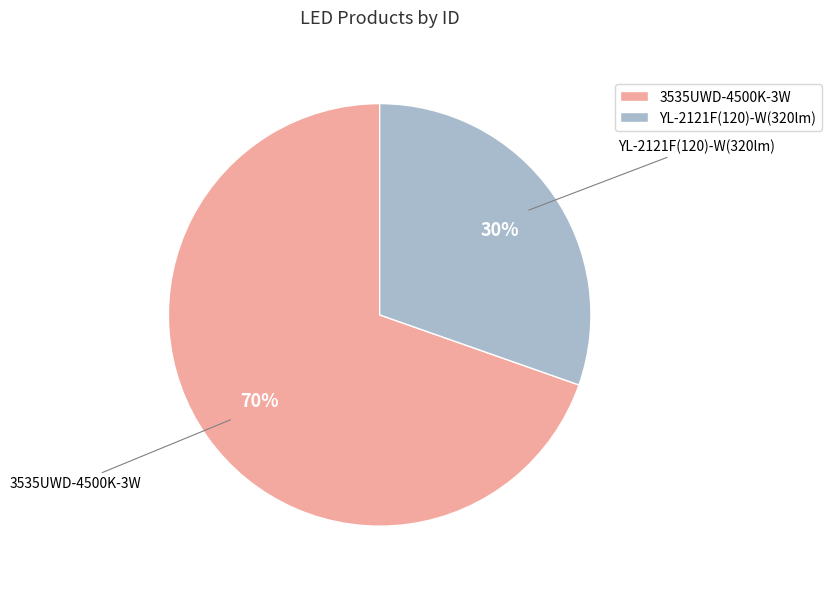

To the nearest percent, what portion does 3535UWD-4500K-3W represent?

70%